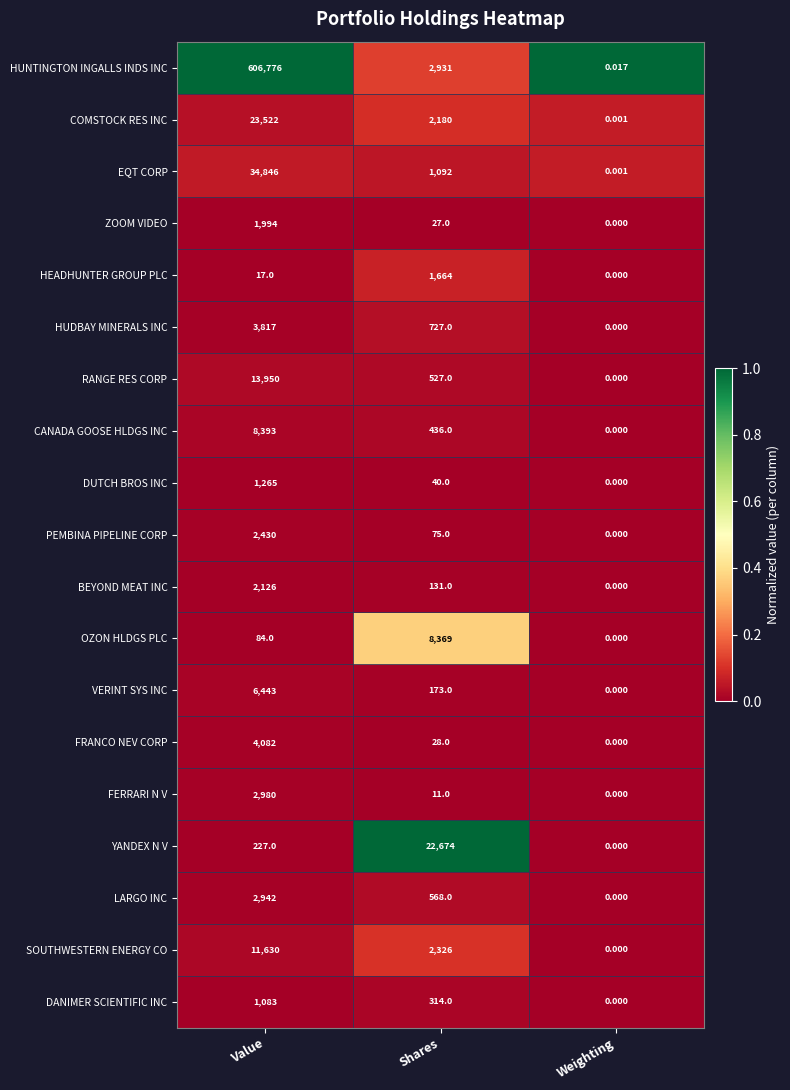

Which series has the largest total across all categories?

HUNTINGTON INGALLS INDS INC